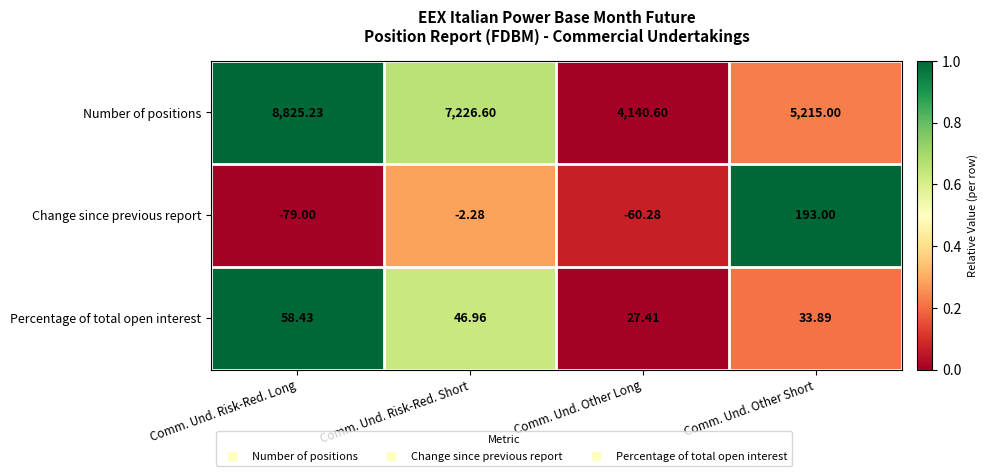

Rank the series at Comm. Und. Risk-Red. Short from lowest to highest value.

Change since previous report, Percentage of total open interest, Number of positions